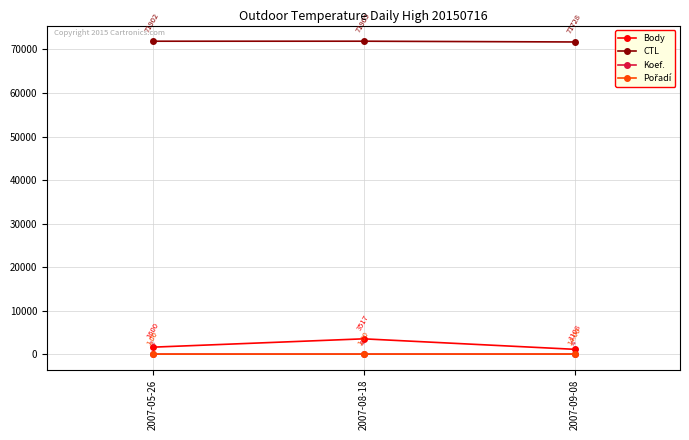

Rank the categories by Body value from lowest to highest.

2007-09-08, 2007-05-26, 2007-08-18